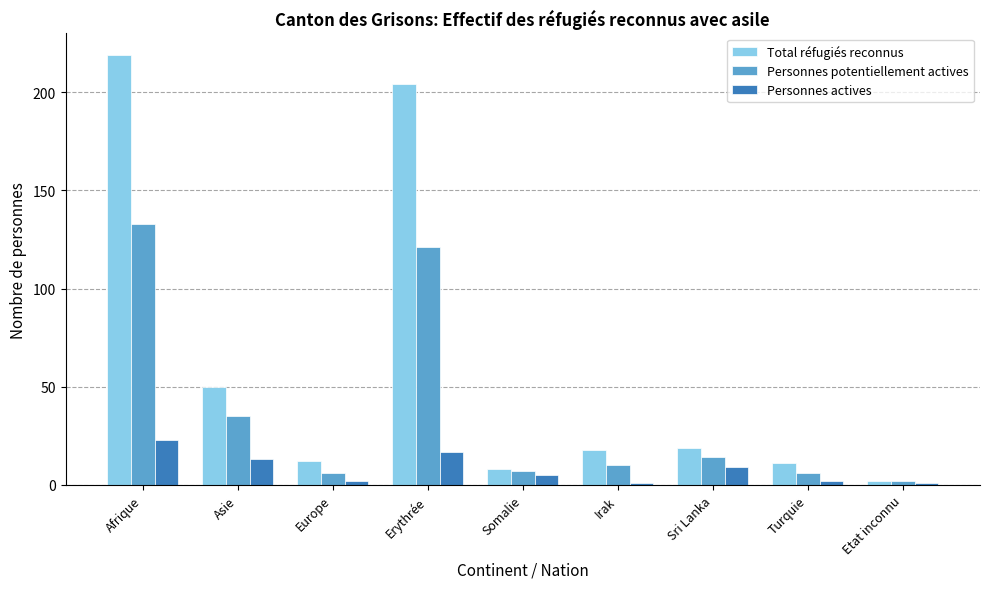

Which category has the highest value in the Personnes actives series?

Afrique